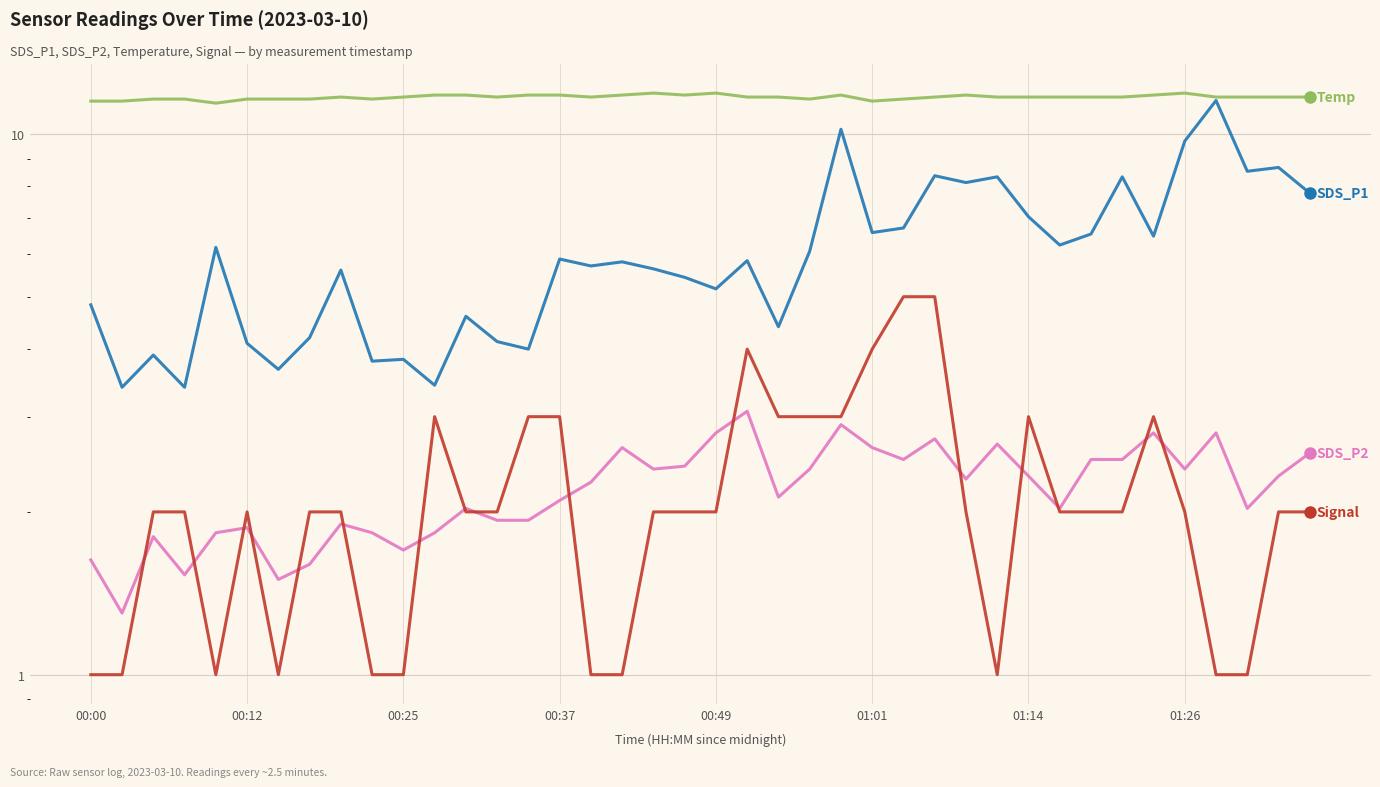

Which series has the largest total across all categories?

Temp